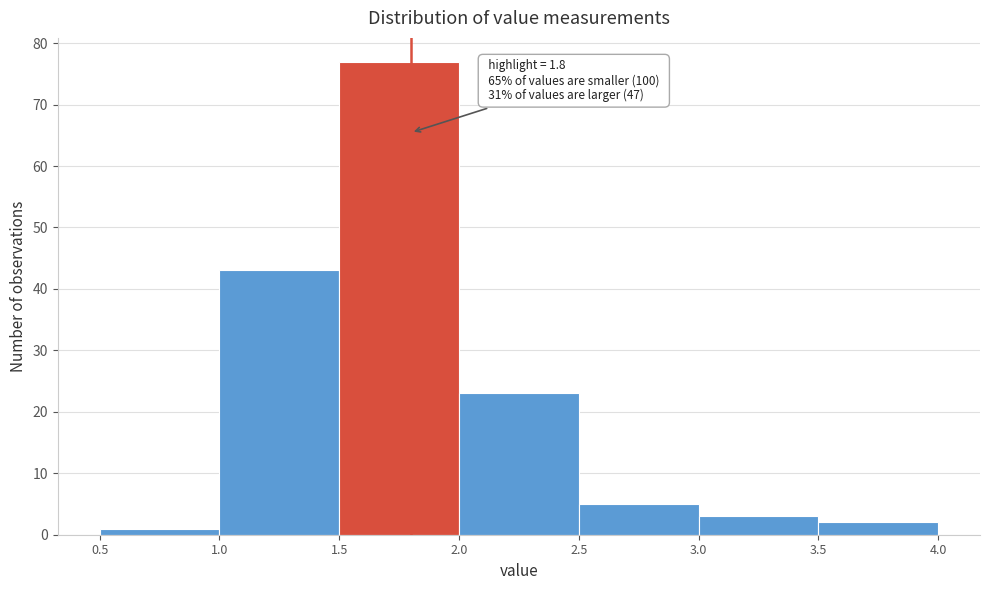

Which range on the x-axis has the tallest bar?

1.5 to 2.0